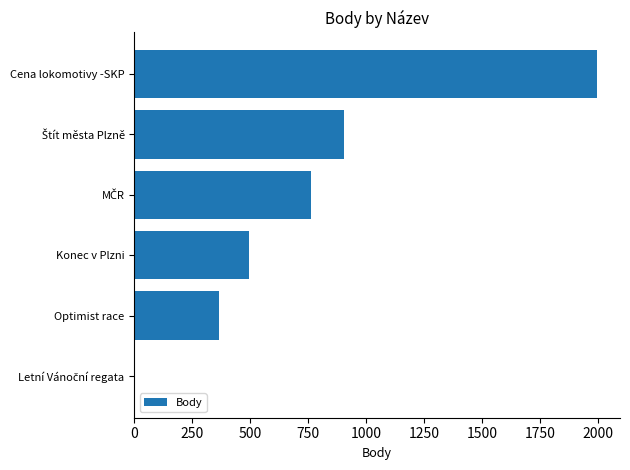

Is it true that the value at Cena lokomotivy -SKP is 1996?

True